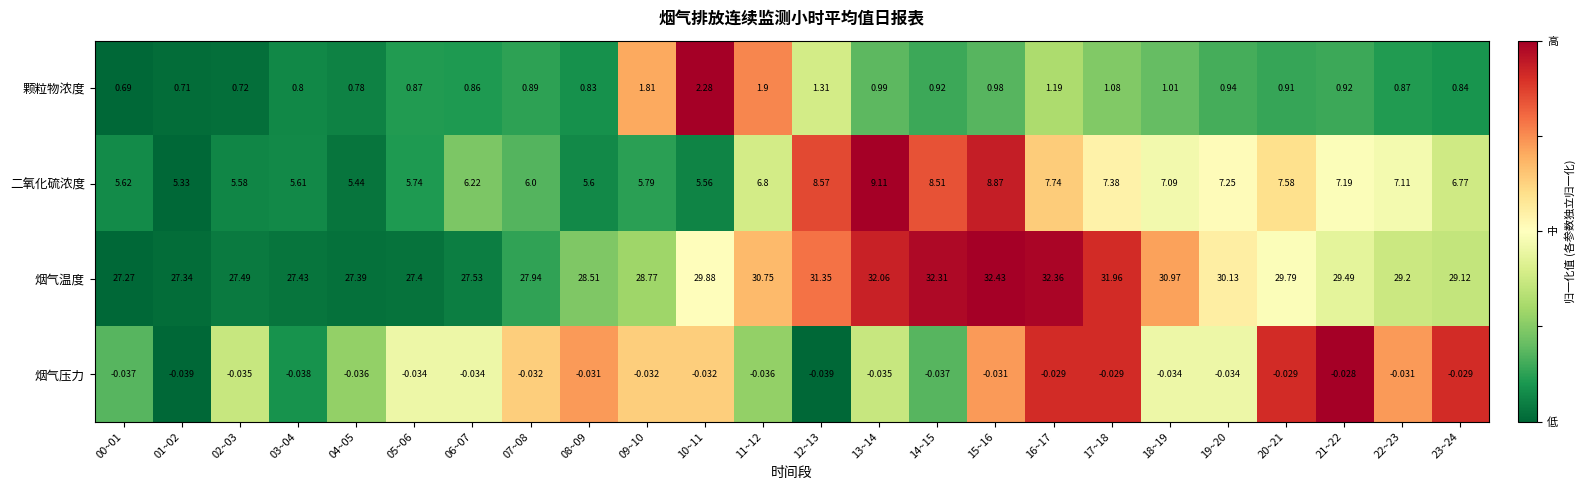

Rank the series at 20~21 from lowest to highest value.

烟气压力, 颗粒物浓度, 二氧化硫浓度, 烟气温度